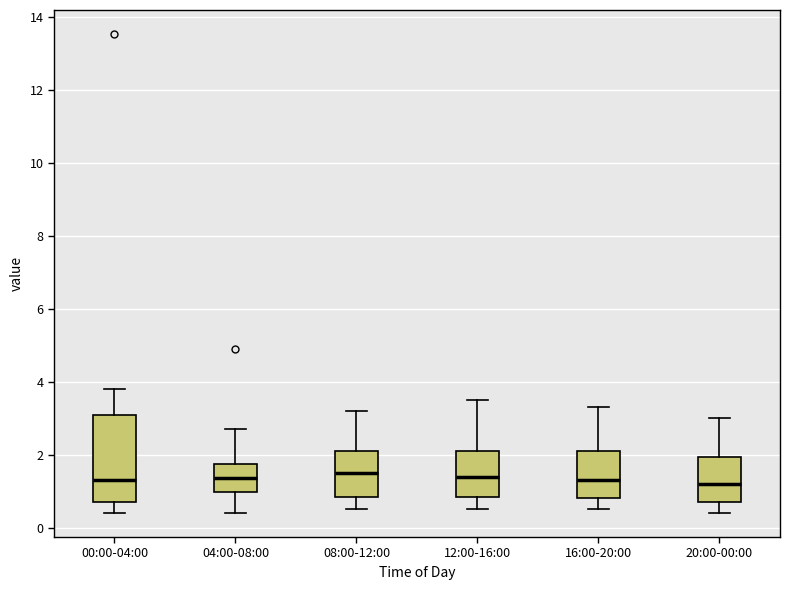

Reading left to right, transcribe this box plot: for each box, give where its median line is, the range the box spans, and where its two whiskers end, as read against the y-axis. The values are not printed on the chart, so give them approximately, as read against the axis.

00:00-04:00: median 1.4, box 0.8 to 3.2, whiskers 0.4 to 3.8
04:00-08:00: median 1.4, box 1.0 to 1.8, whiskers 0.4 to 2.8
08:00-12:00: median 1.6, box 0.8 to 2.2, whiskers 0.6 to 3.2
12:00-16:00: median 1.4, box 0.8 to 2.2, whiskers 0.6 to 3.6
16:00-20:00: median 1.4, box 0.8 to 2.2, whiskers 0.6 to 3.4
20:00-00:00: median 1.2, box 0.8 to 2.0, whiskers 0.4 to 3.0